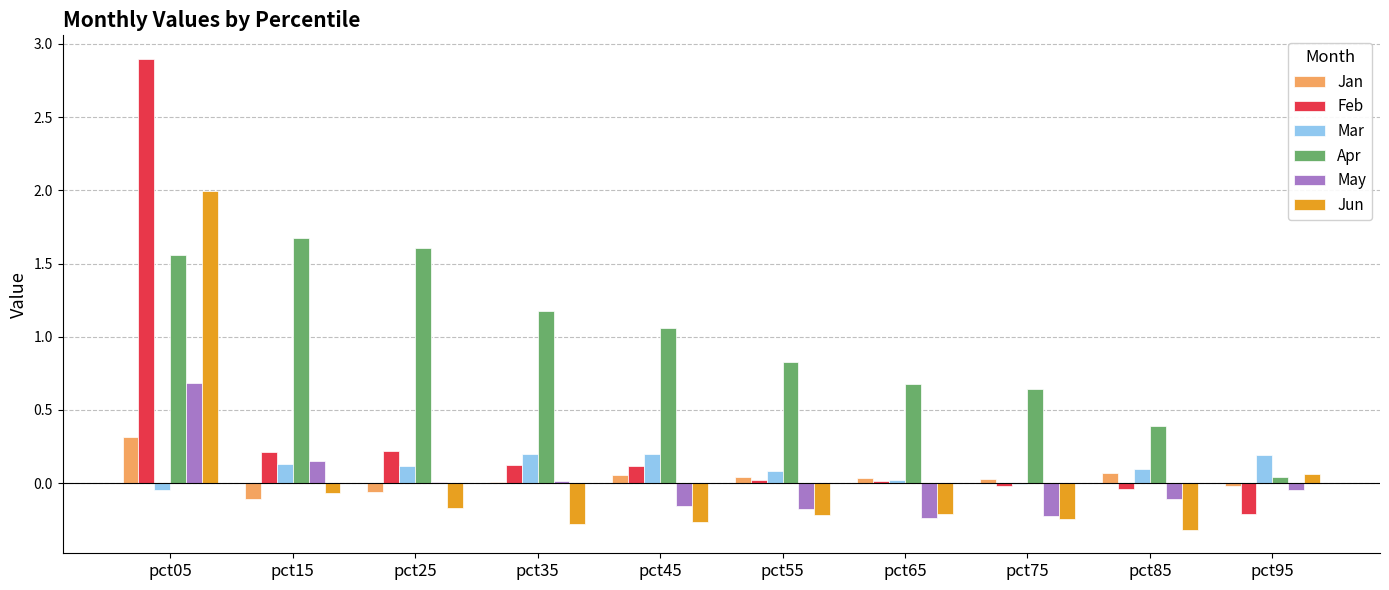

Is it true that Feb equals -0.0 at pct75?

True